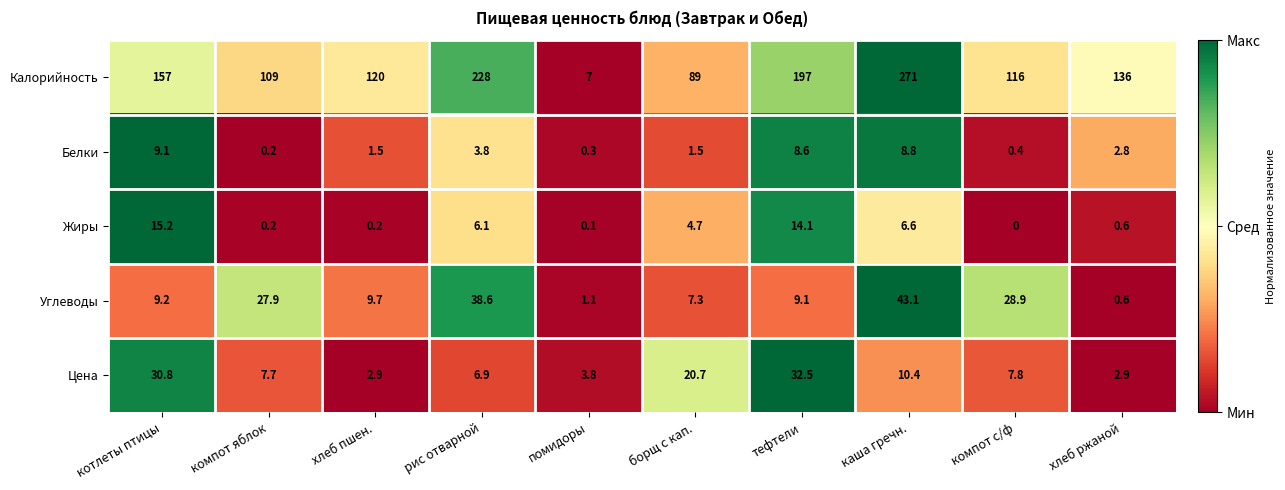

How many distinct data groups are displayed?

5